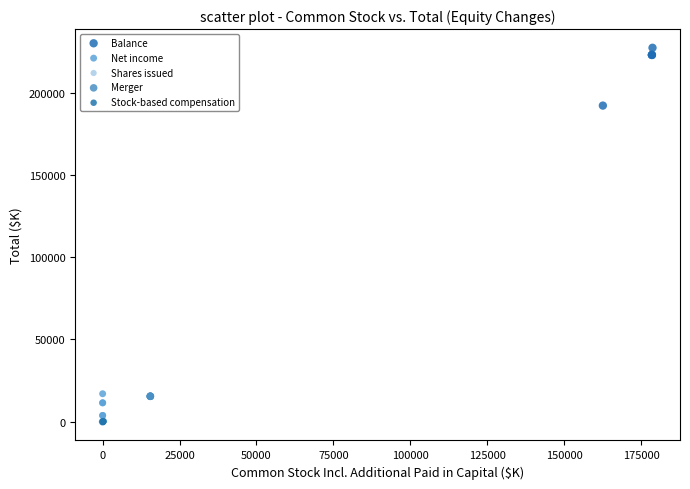

Which series contains the highest Y value?

Balance